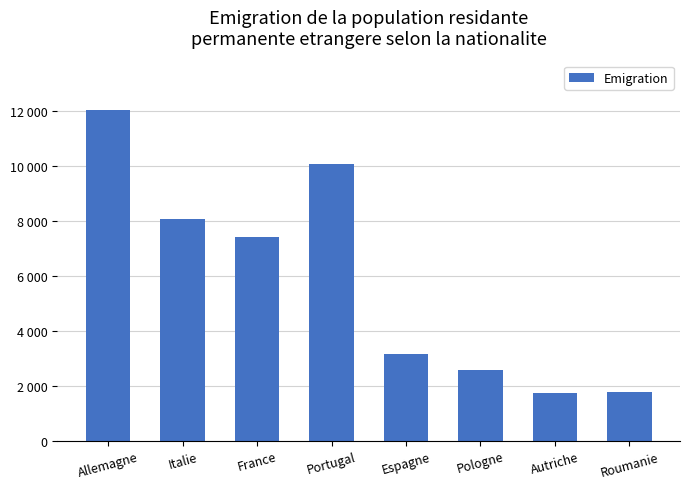

How many bars are there in total?

8